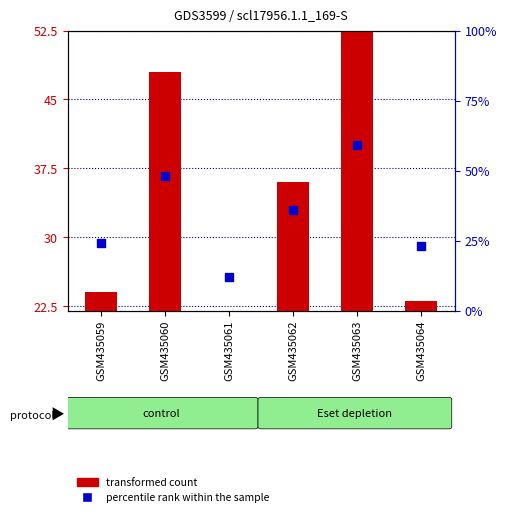

What are all the series names shown in the legend?

transformed count, percentile rank within the sample